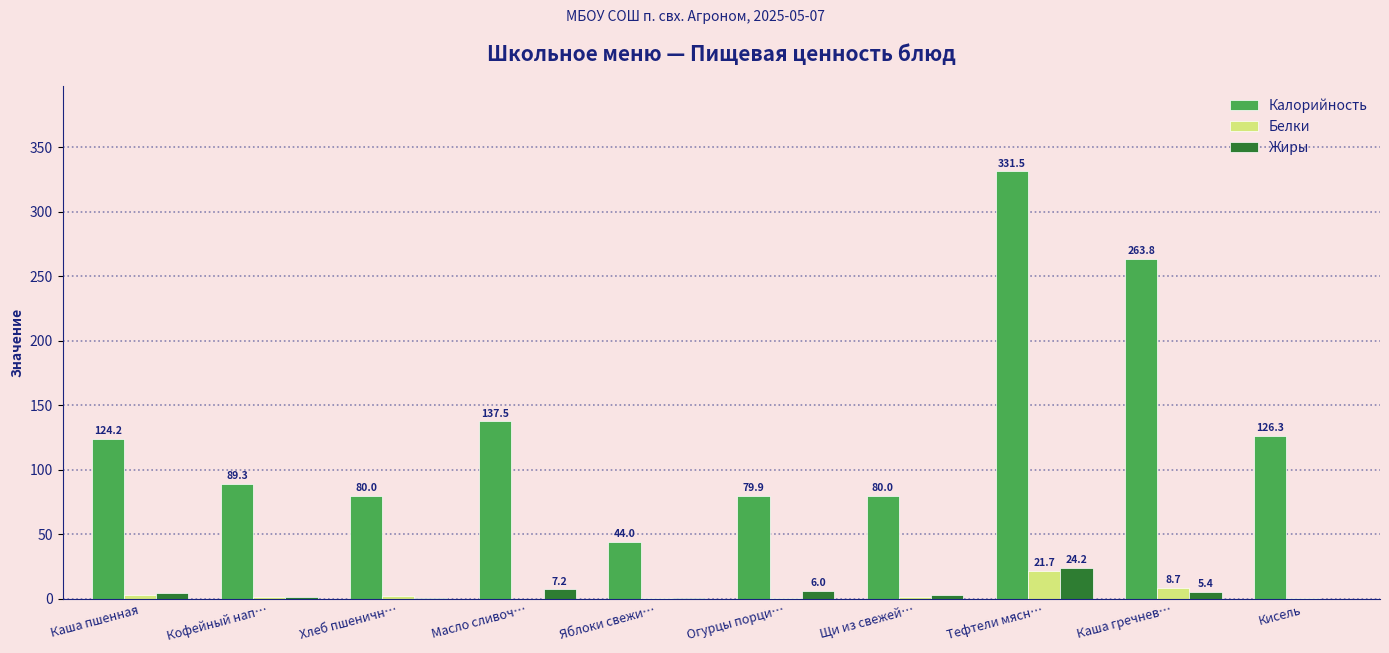

Which series changed the most between Каша пшенная and Кофейный нап…?

Калорийность